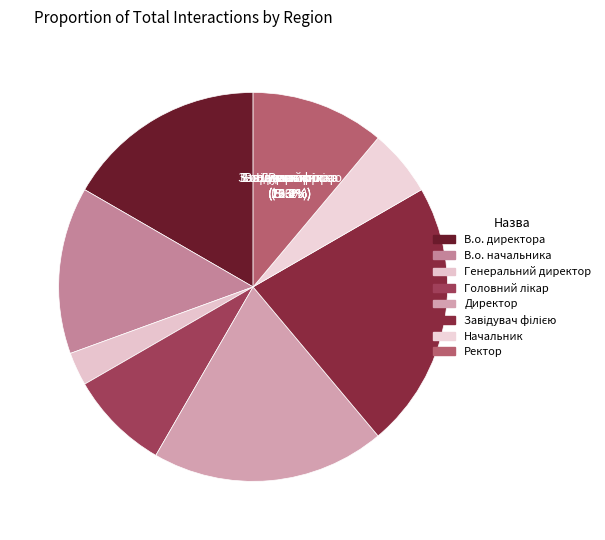

How many segments does this pie chart have?

8